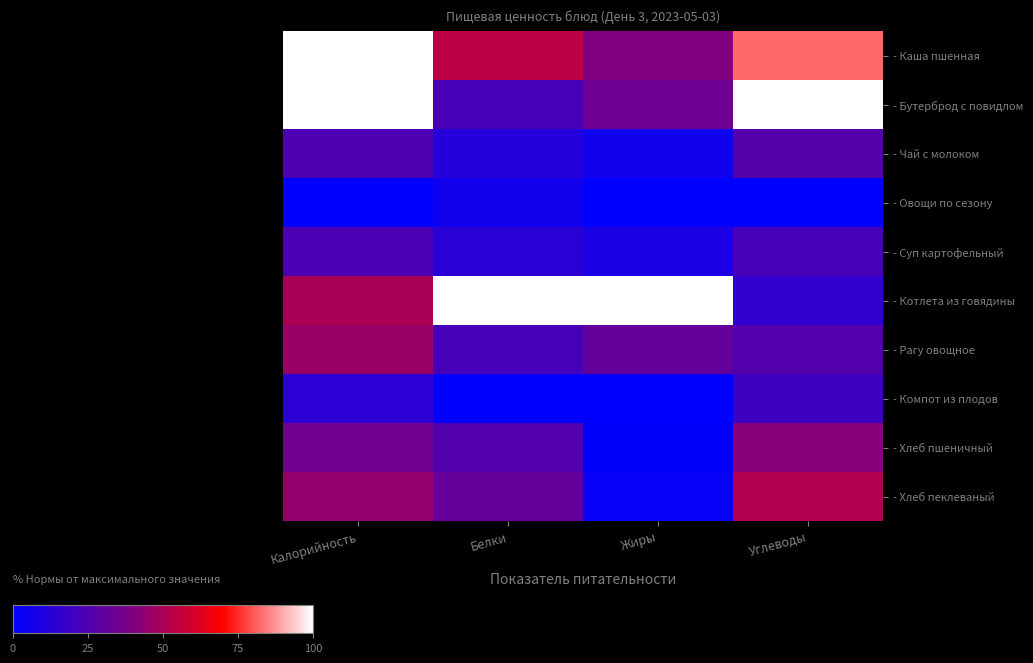

Reading left to right, what are all the values shown in this chart?

- Каша пшенная: Калорийность=99.8	Белки=54.0	Жиры=39.9	Углеводы=82.1
- Бутерброд с повидлом: Калорийность=100.0	Белки=23.0	Жиры=34.6	Углеводы=100.0
- Чай с молоком: Калорийность=24.2	Белки=11.5	Жиры=5.8	Углеводы=26.2
- Овощи по сезону: Калорийность=0.0	Белки=5.8	Жиры=0.0	Углеводы=0.0
- Суп картофельный: Калорийность=24.1	Белки=12.9	Жиры=8.7	Углеводы=22.5
- Котлета из говядины: Калорийность=49.9	Белки=100.0	Жиры=100.0	Углеводы=14.8
- Рагу овощное: Калорийность=45.9	Белки=21.6	Жиры=31.3	Углеводы=26.0
- Компот из плодов: Калорийность=13.3	Белки=0.0	Жиры=0.0	Углеводы=19.4
- Хлеб пшеничный: Калорийность=35.4	Белки=25.9	Жиры=1.0	Углеводы=41.5
- Хлеб пеклеваный: Калорийность=44.8	Белки=31.7	Жиры=2.4	Углеводы=51.3